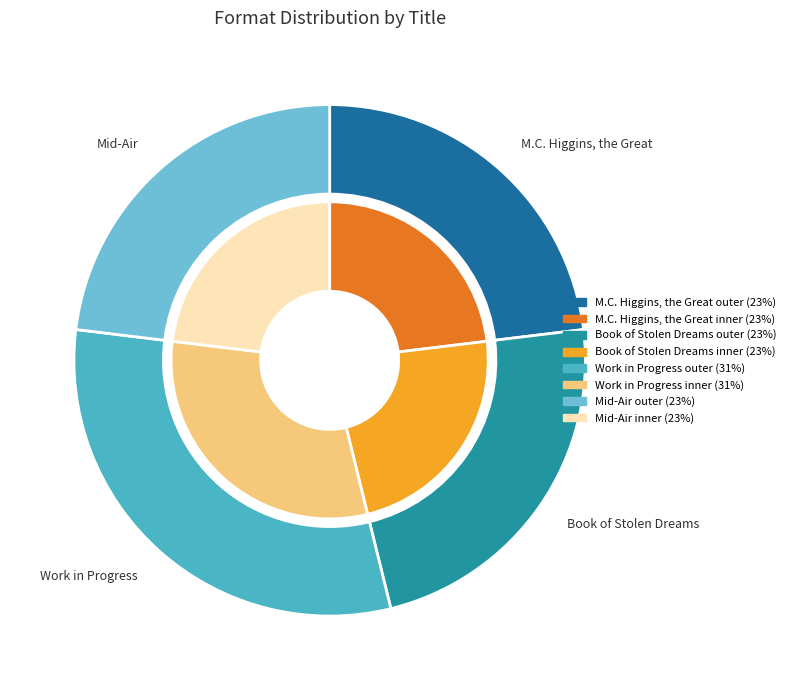

What is the largest slice in the pie chart?

Work in Progress